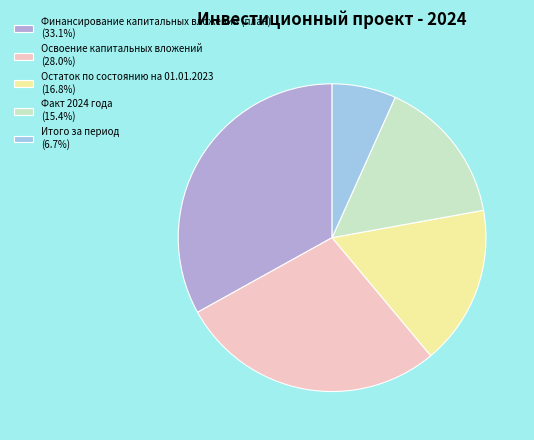

Is Остаток по состоянию на 01.01.2023 (16.8%) the majority of the pie?

No